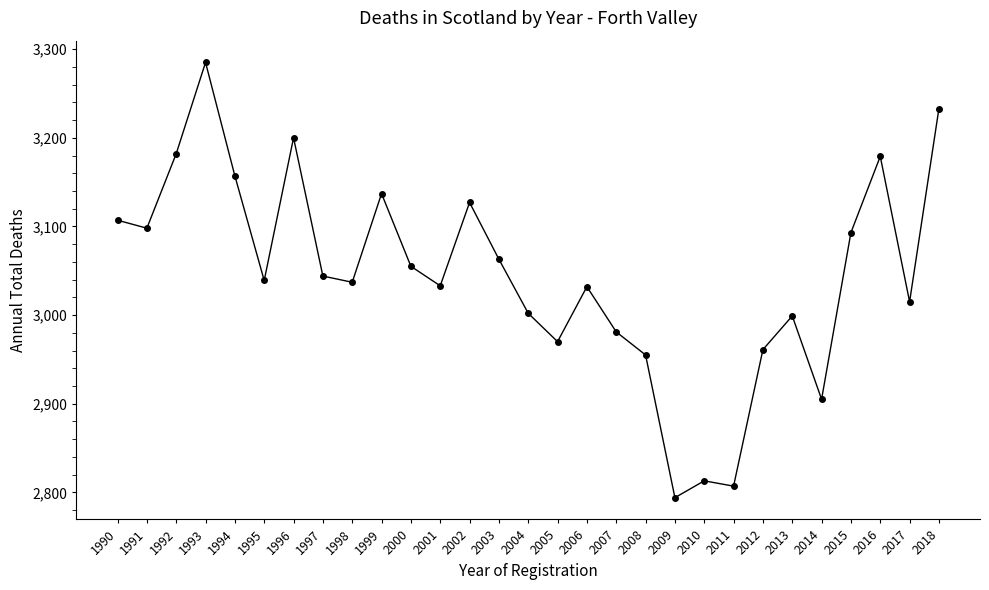

How many values are below 3039?

14